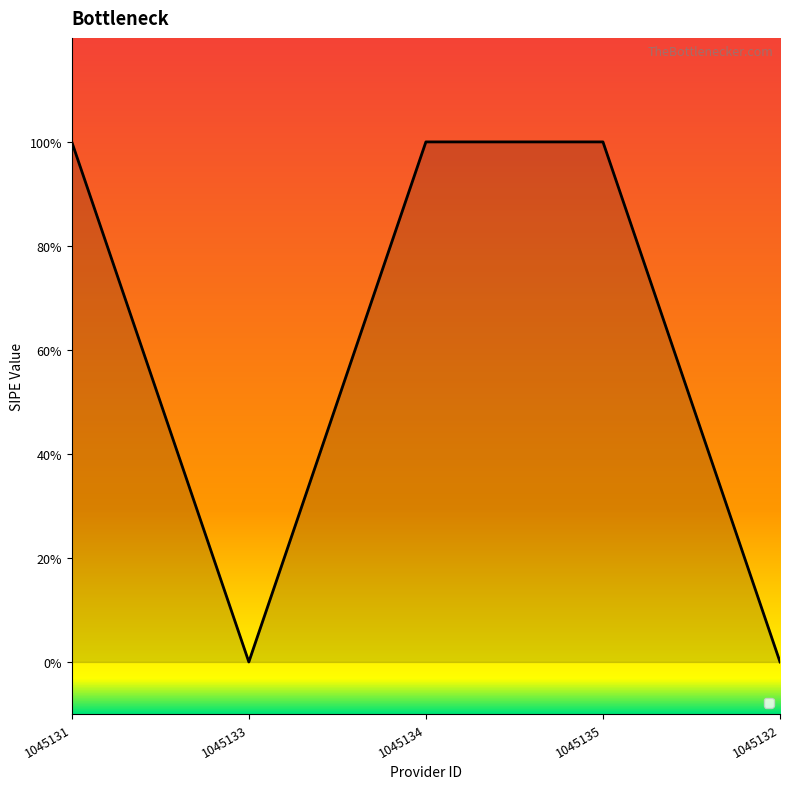

Where is the first local minimum?

1045133